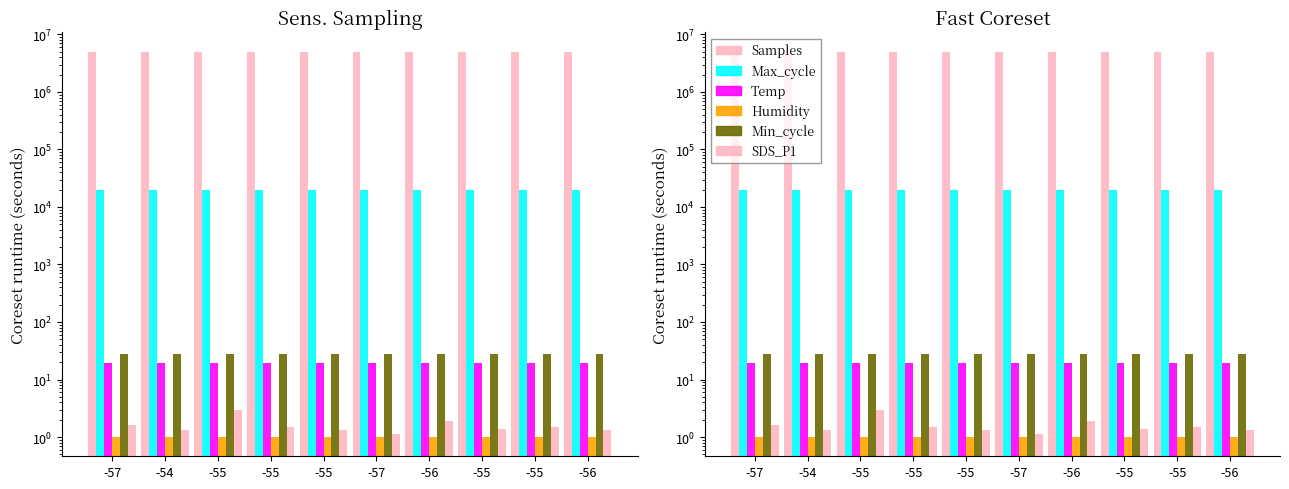

What are all the series names shown in the legend?

Samples, Max_cycle, Temp, Humidity, Min_cycle, SDS_P1